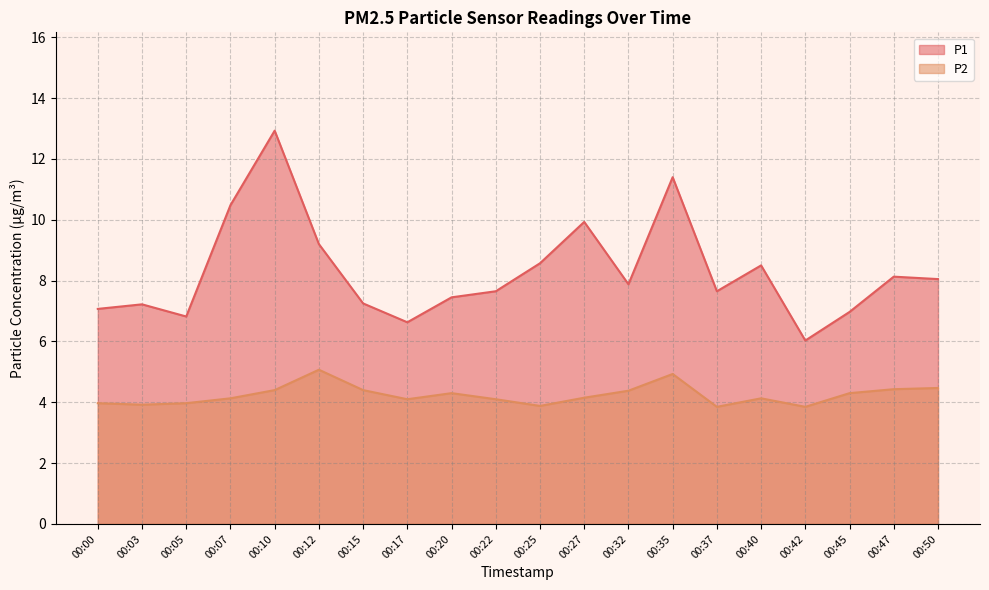

Which category has the highest value in the P2 series?

00:12